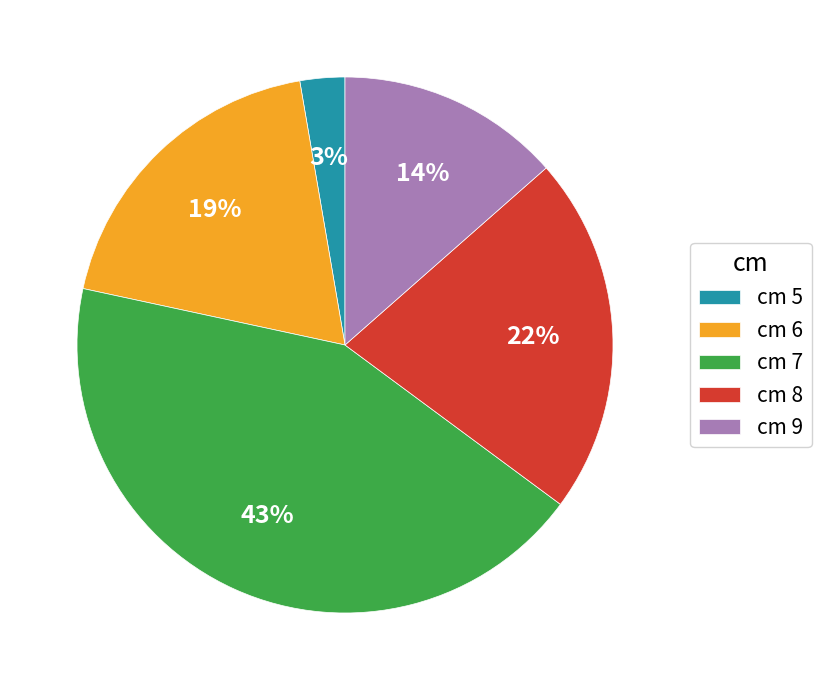

Rank the categories by value from lowest to highest.

cm 5, cm 9, cm 6, cm 8, cm 7